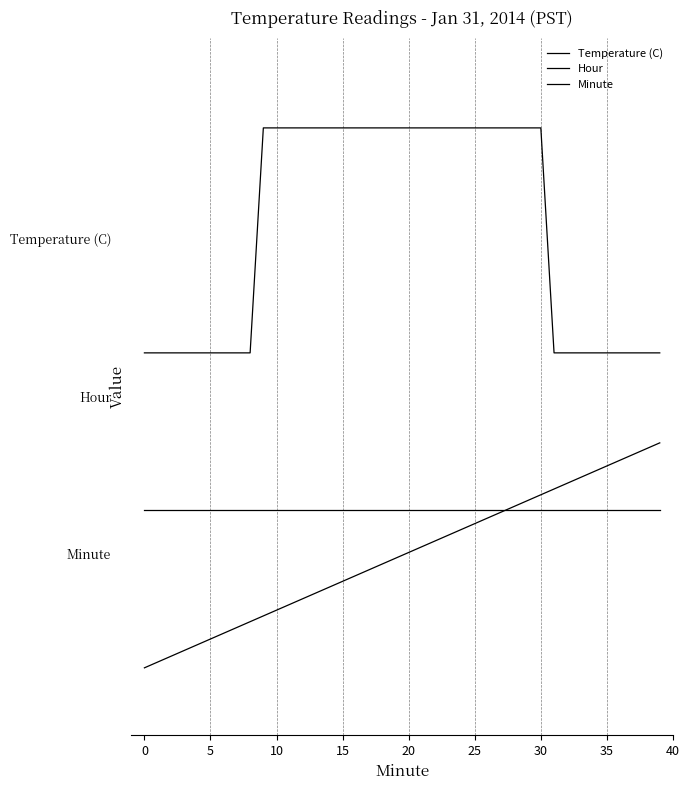

What is the difference between the maximum and minimum values in the Temperature (C) series?

1.0